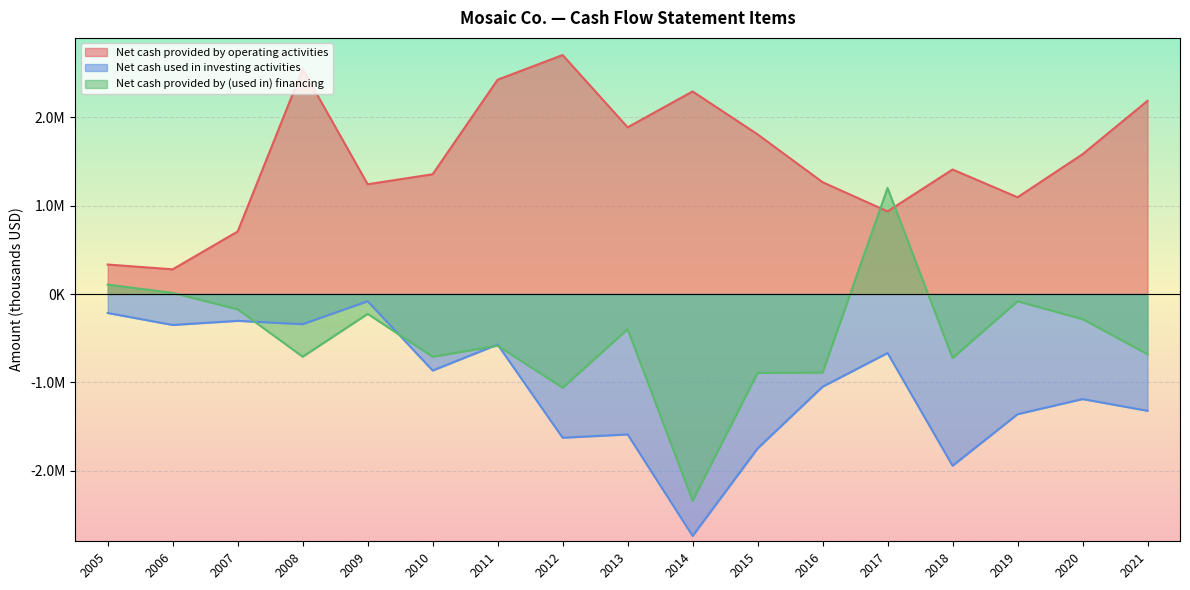

What is the minimum value for Net cash provided by (used in) financing?

-2340000